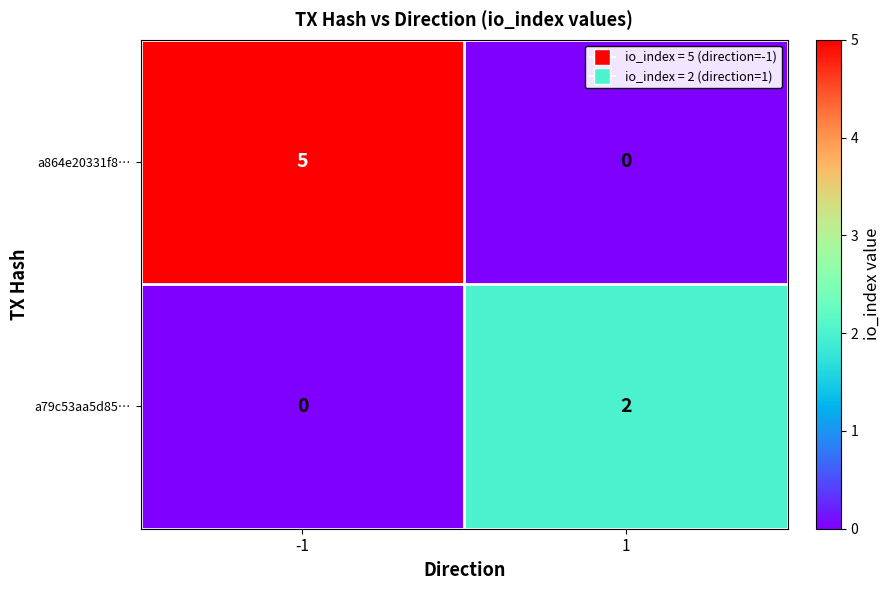

List the labels in order of a79c53aa5d85… value, largest first.

1, -1